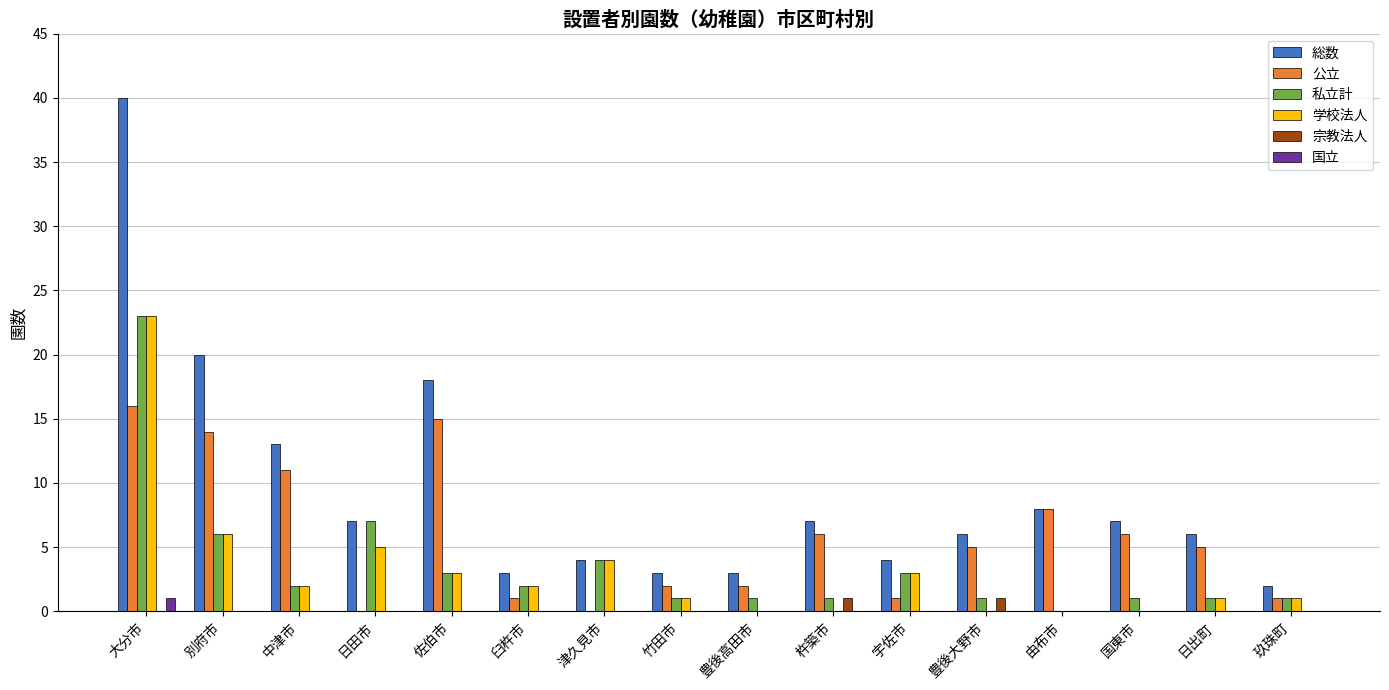

What is the sum of all 総数 values?

151